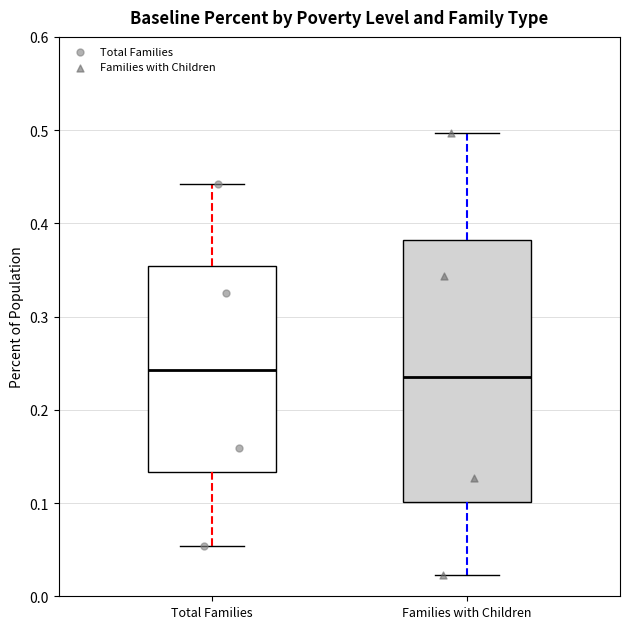

Where does the upper whisker of the box for Total Families end on the y-axis? The values are not printed on the chart, so give them approximately, as read against the axis.

0.44